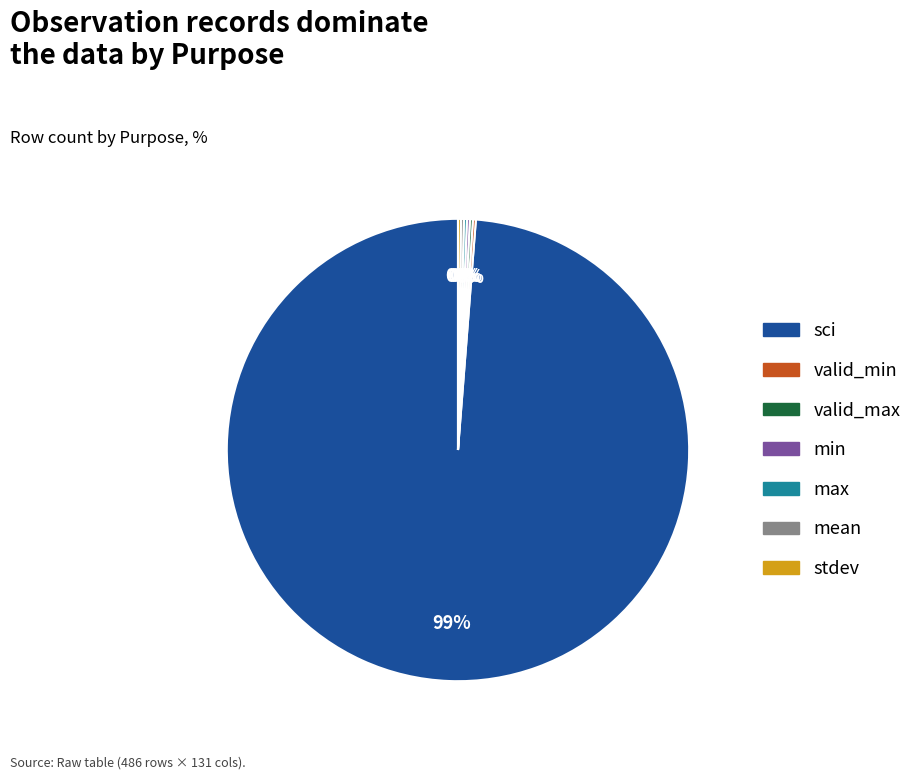

To the nearest percent, what is the average slice percentage?

14%